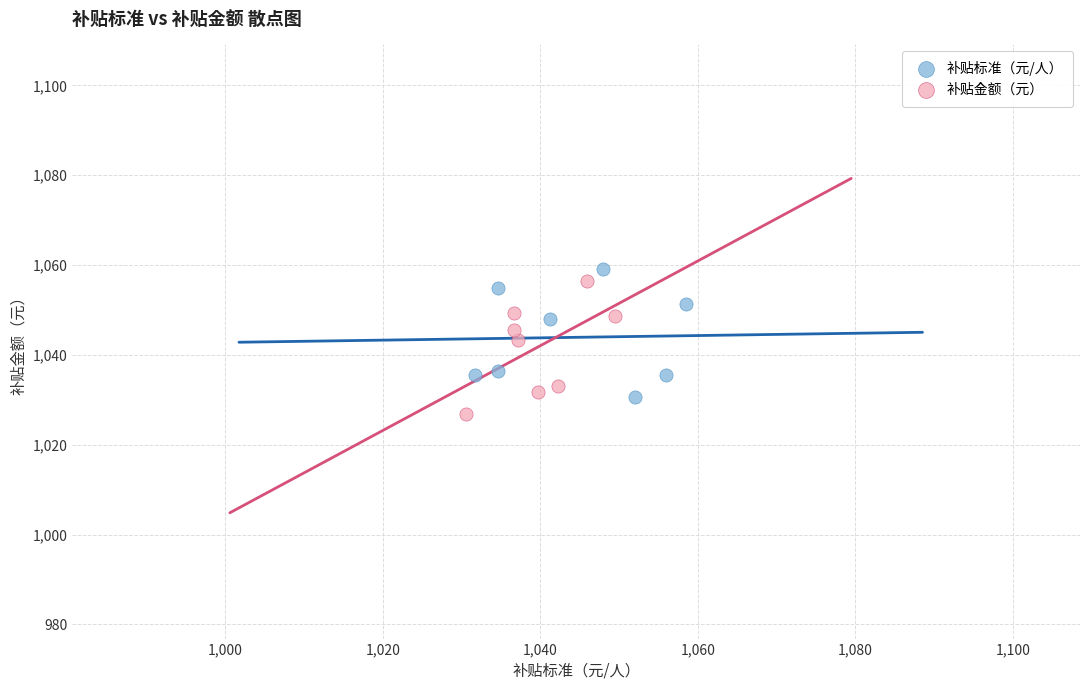

Which series has the largest Y range (max minus min)?

补贴金额（元）